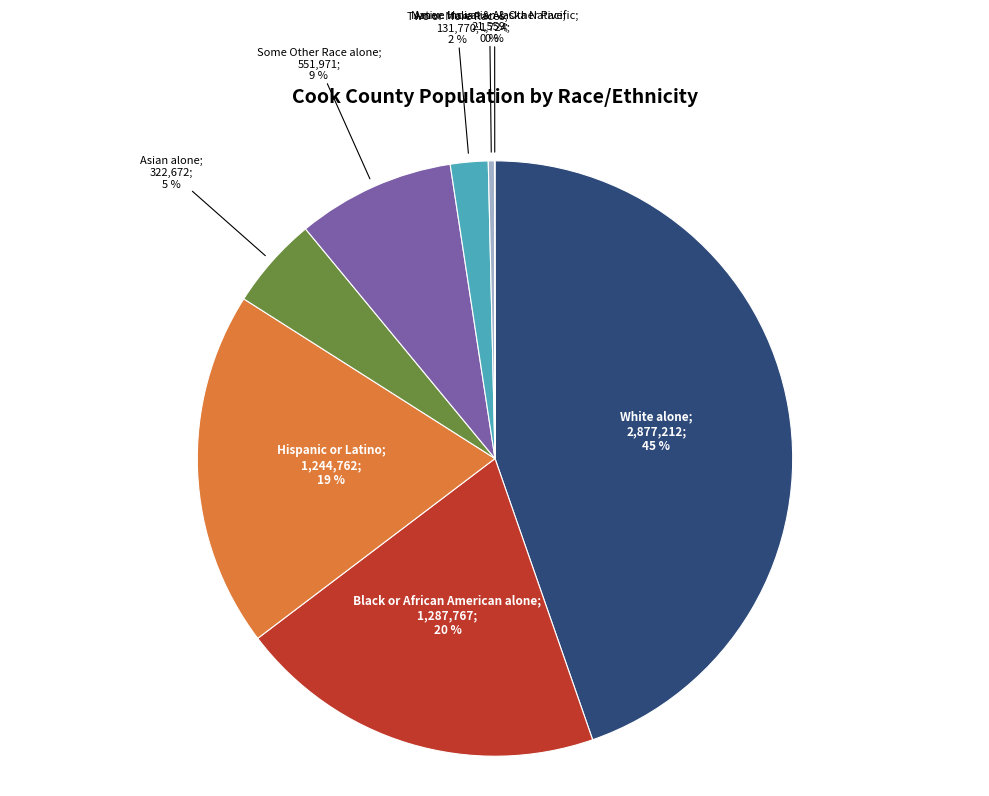

Is there a majority slice in this chart?

No